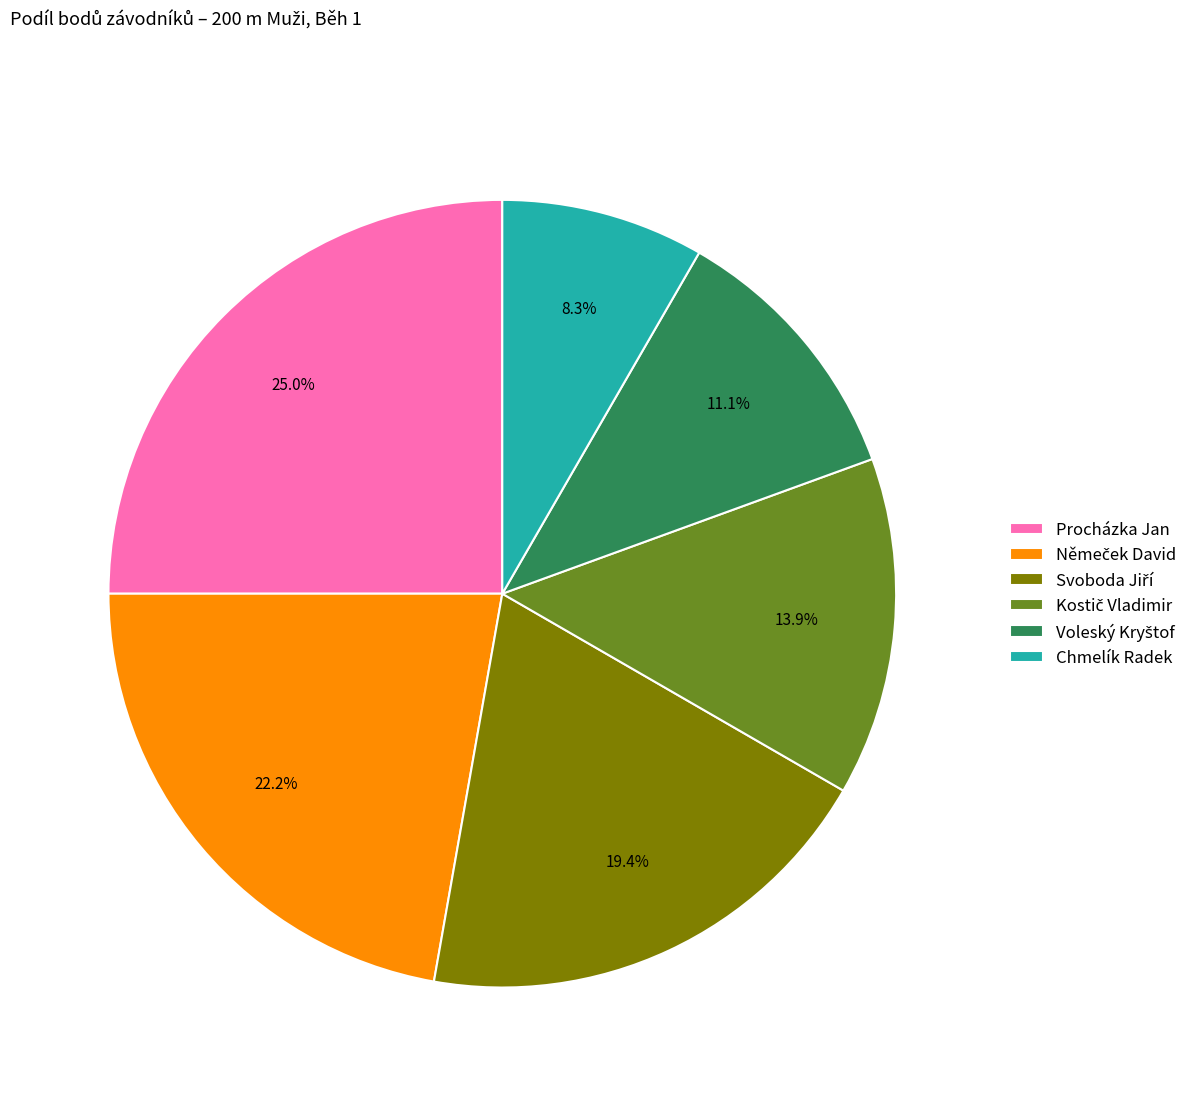

The Chmelík Radek slice represents 8% of the pie. True or false?

True